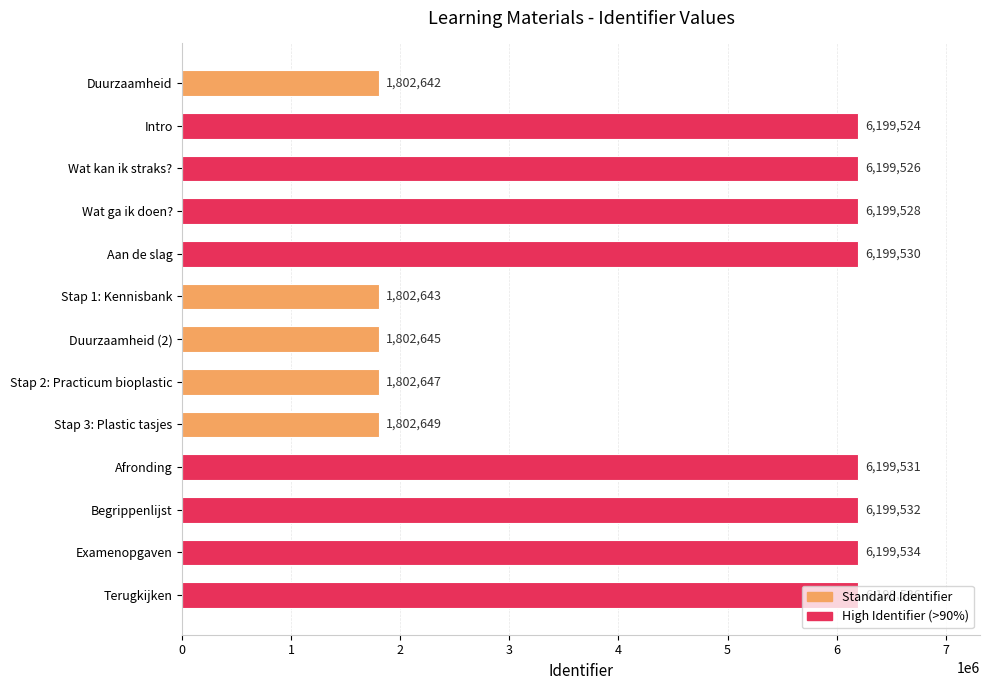

Count the number of data series in this chart.

1